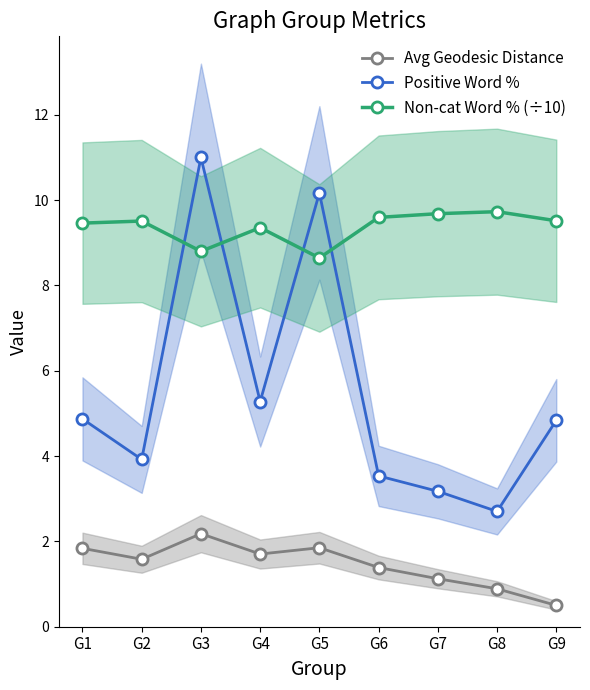

What is the highest value of the Positive Word % series?

11.0